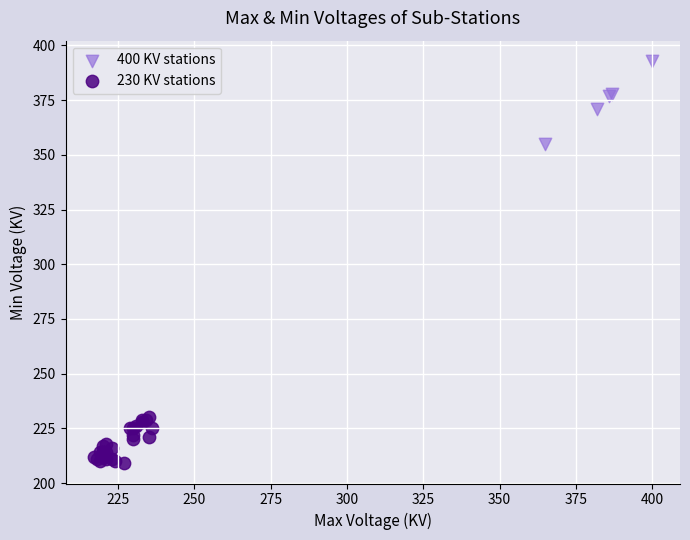

Which series reaches the maximum Y coordinate?

400 KV stations